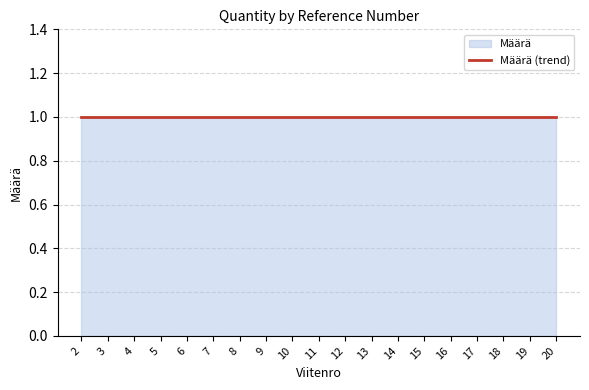

List the labels in order of value, largest first.

7, 11, 2, 3, 4, 5, 6, 8, 9, 10, 12, 13, 14, 15, 16, 17, 18, 19, 20